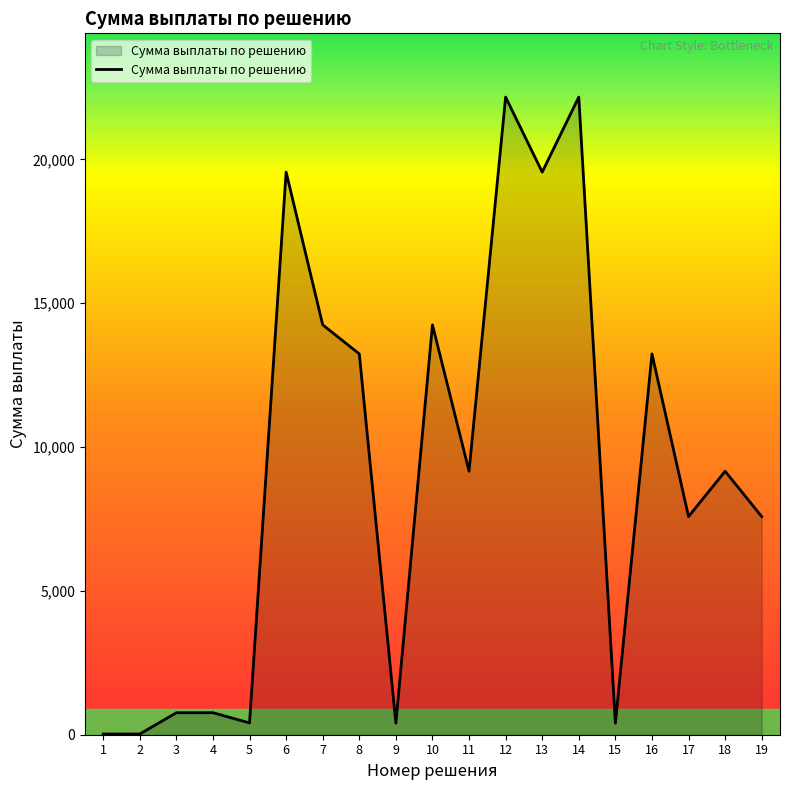

The value at 18 is 3123.5. True or false?

False